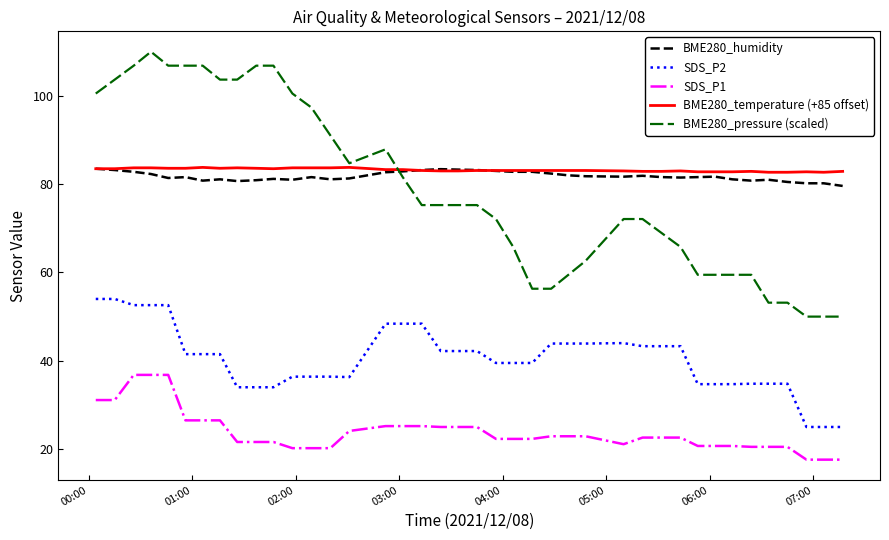

Which series has the widest spread of values?

BME280_pressure (scaled)